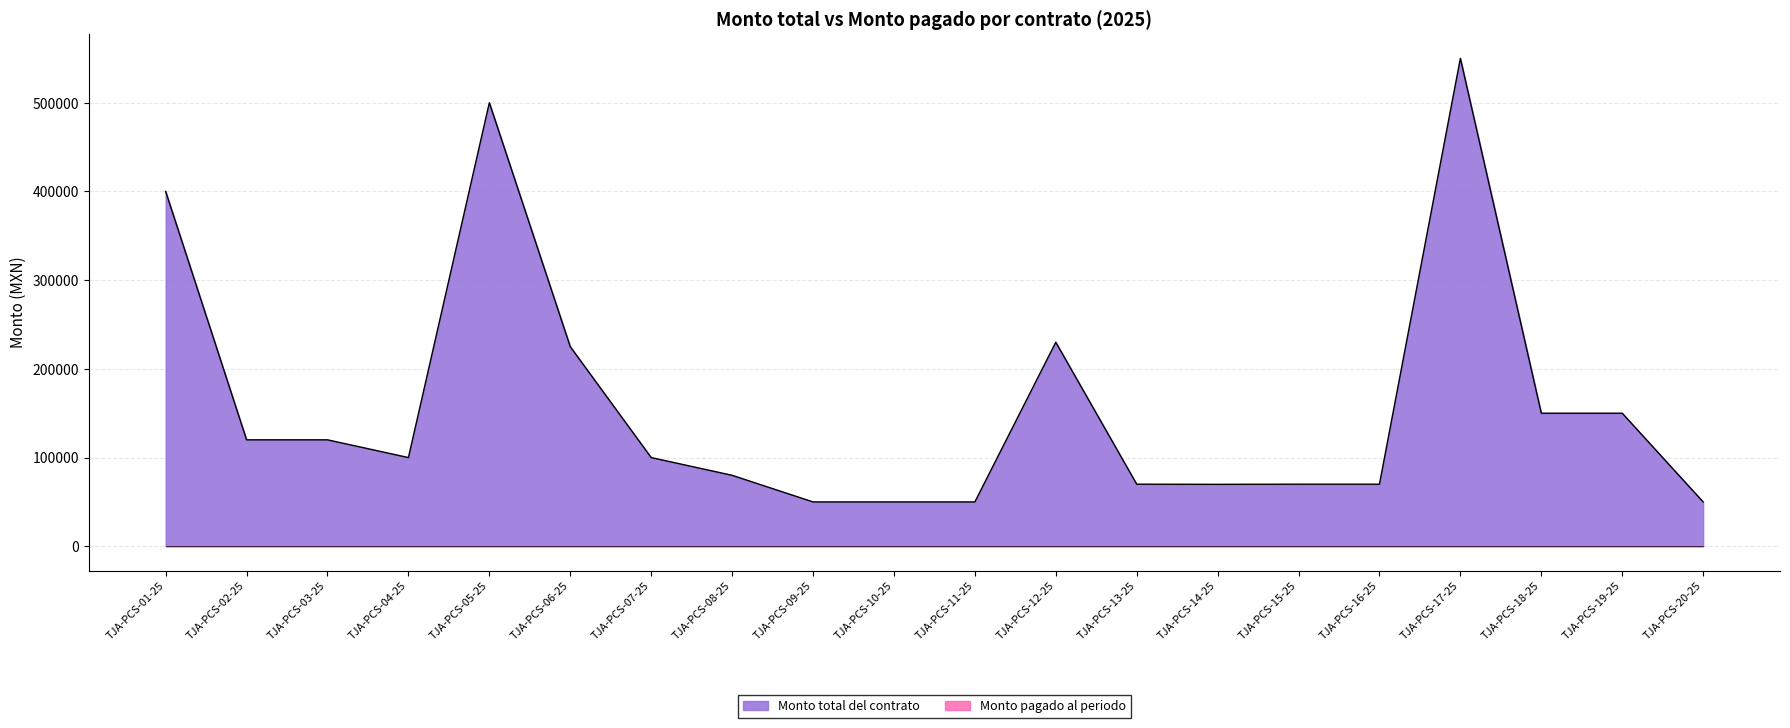

How many lines are shown in the chart?

2